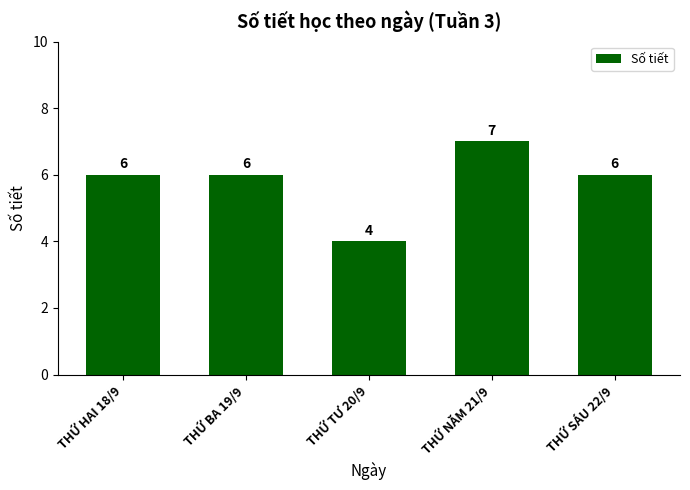

Which has a higher value, THỨ SÁU 22/9 or THỨ NĂM 21/9?

THỨ NĂM 21/9